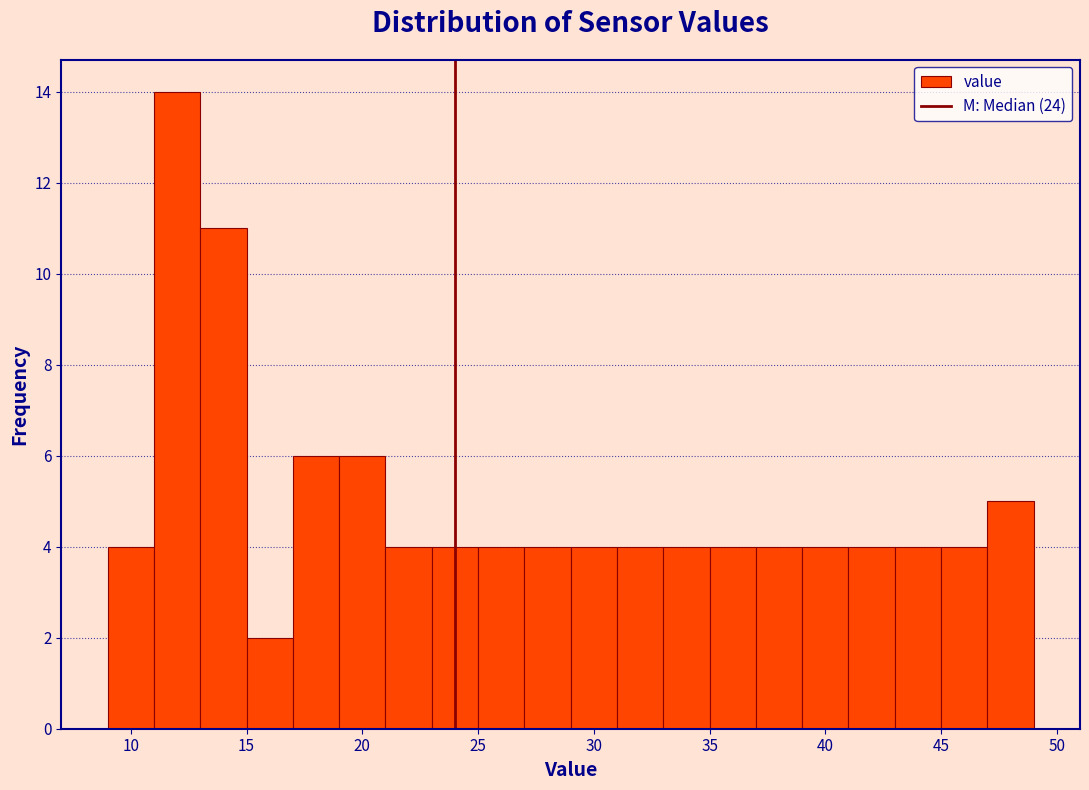

Reading left to right, transcribe this chart: for each bar, give the range it covers on the x-axis and its height. The values are not printed on the chart, so give them approximately, as read against the axis.

9 to 11: 4
11 to 13: 14
13 to 15: 11
15 to 17: 2
17 to 19: 6
19 to 21: 6
21 to 23: 4
23 to 25: 4
25 to 27: 4
27 to 29: 4
29 to 31: 4
31 to 33: 4
33 to 35: 4
35 to 37: 4
37 to 39: 4
39 to 41: 4
41 to 43: 4
43 to 45: 4
45 to 47: 4
47 to 49: 5